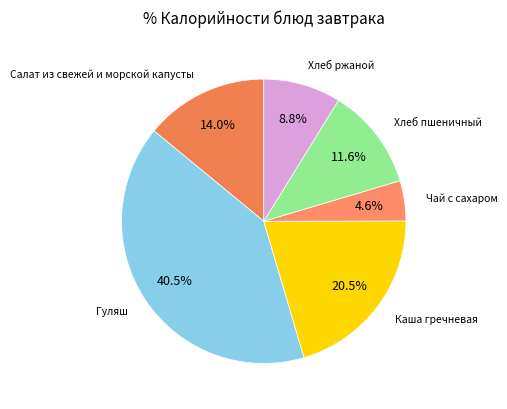

Which slice is the smallest?

Чай с сахаром